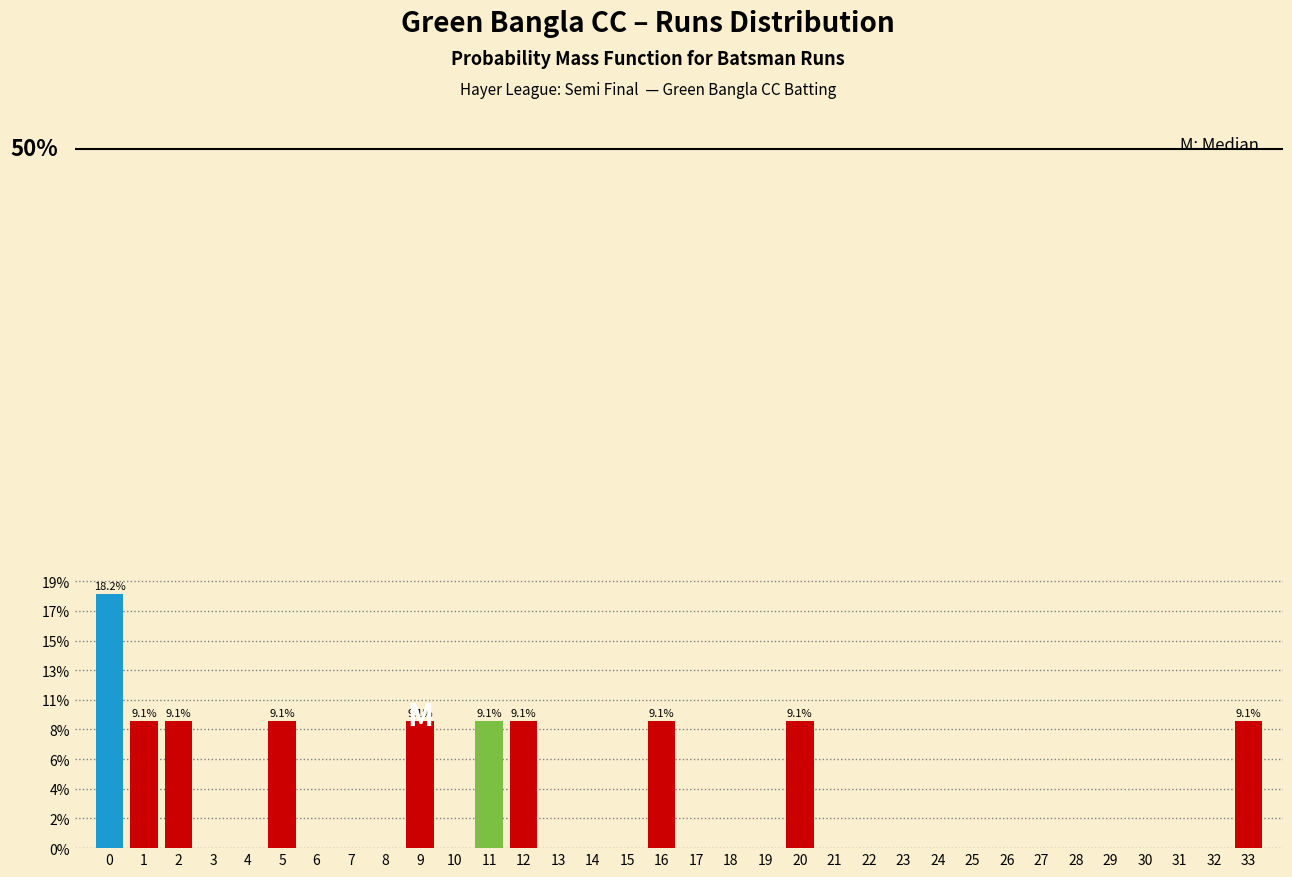

Are the bars horizontal?

No